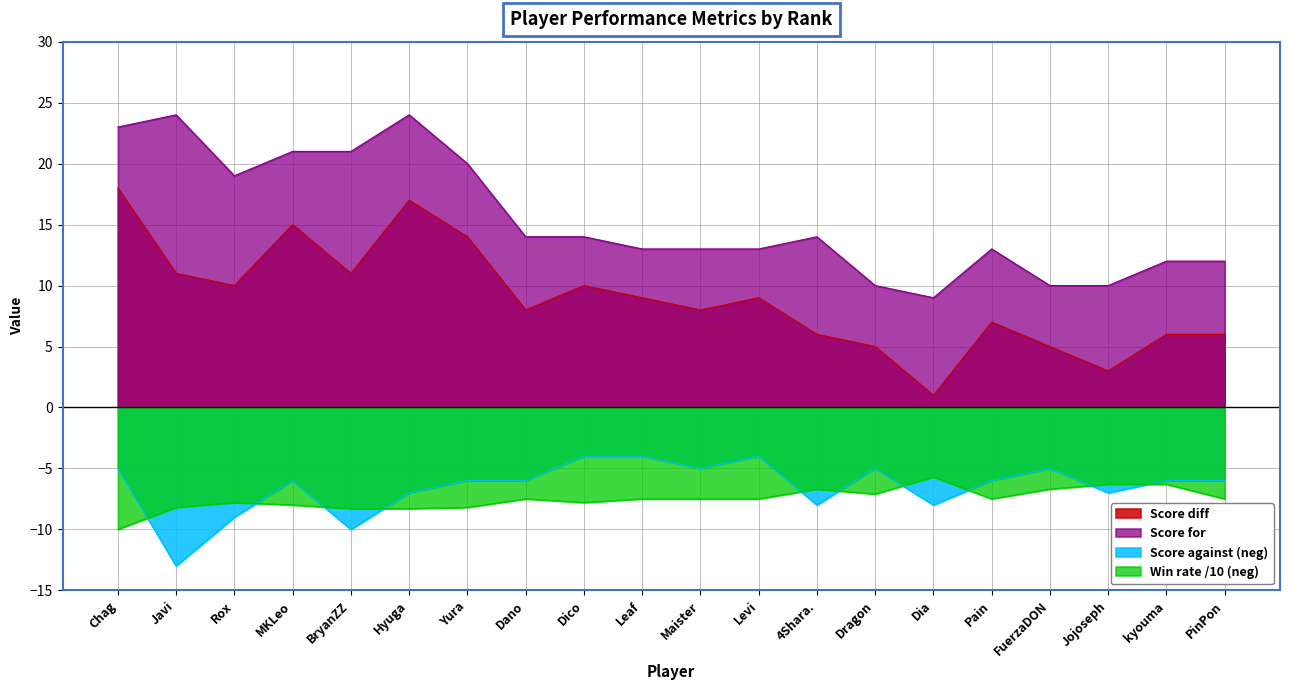

The value of Score against (neg) at Levi is -1.7. True or false?

False